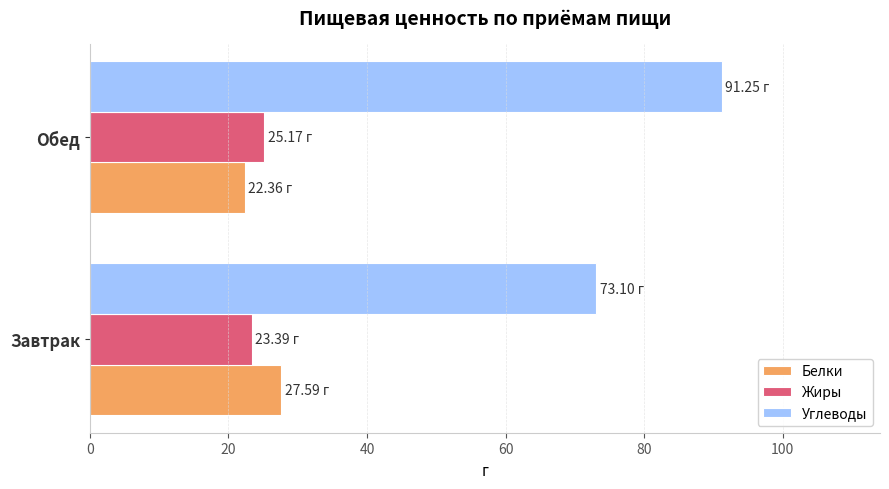

Which series has the largest range (max minus min)?

Углеводы